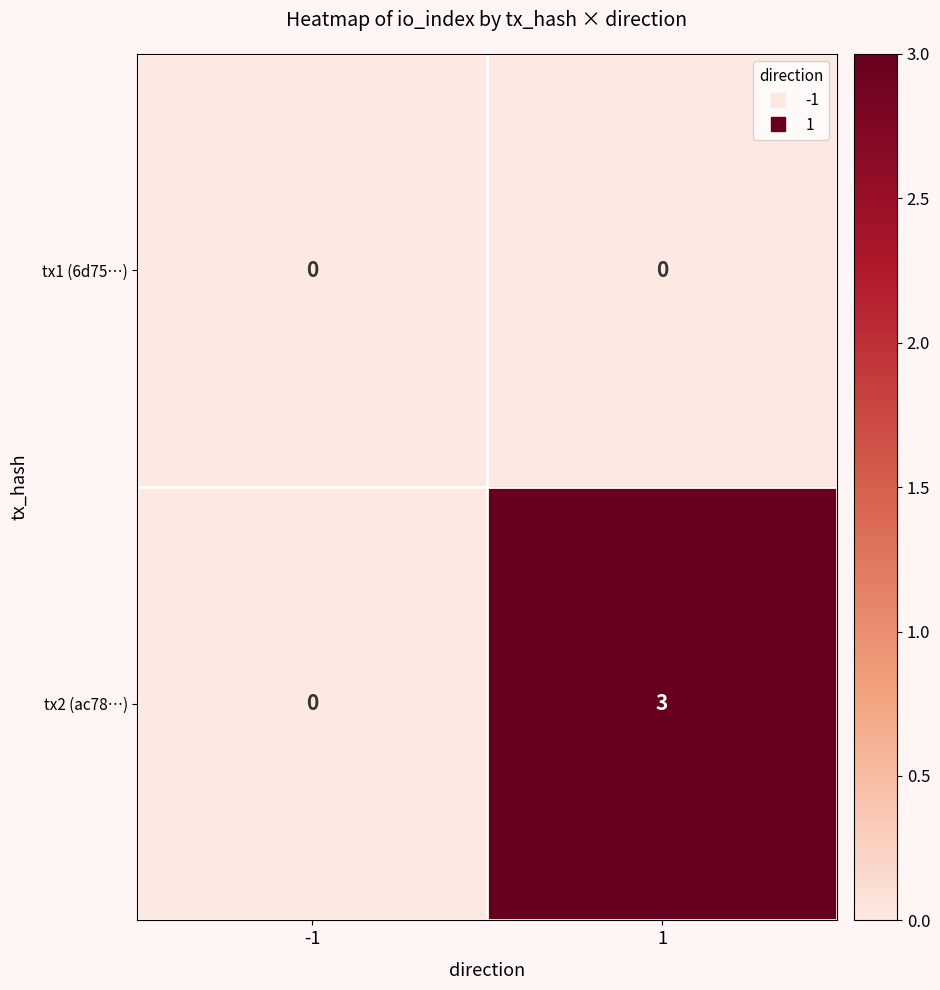

Rank the series by their maximum value, from lowest to highest.

tx1 (6d75…), tx2 (ac78…)